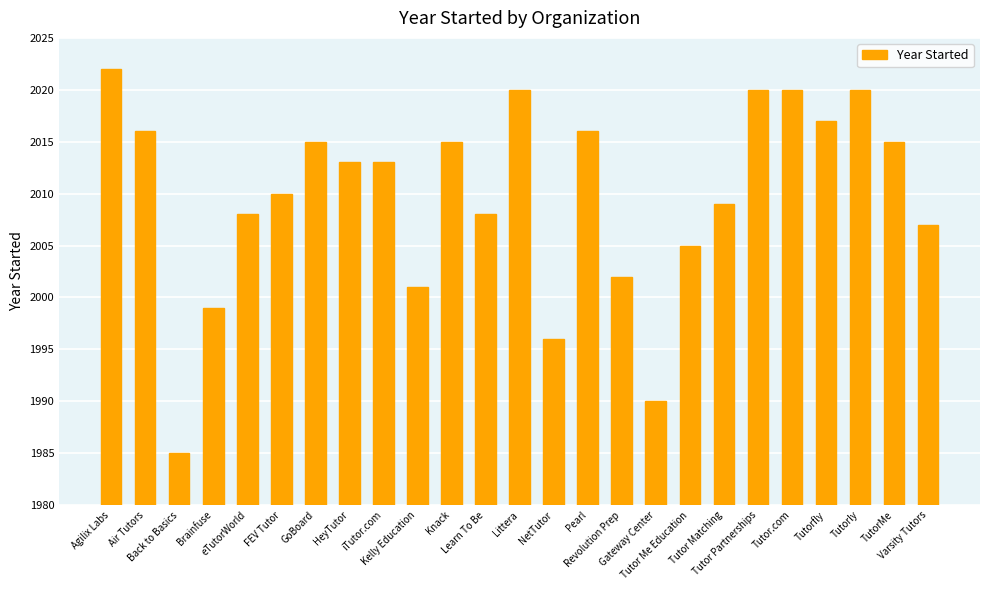

How many data points does each series have?

25